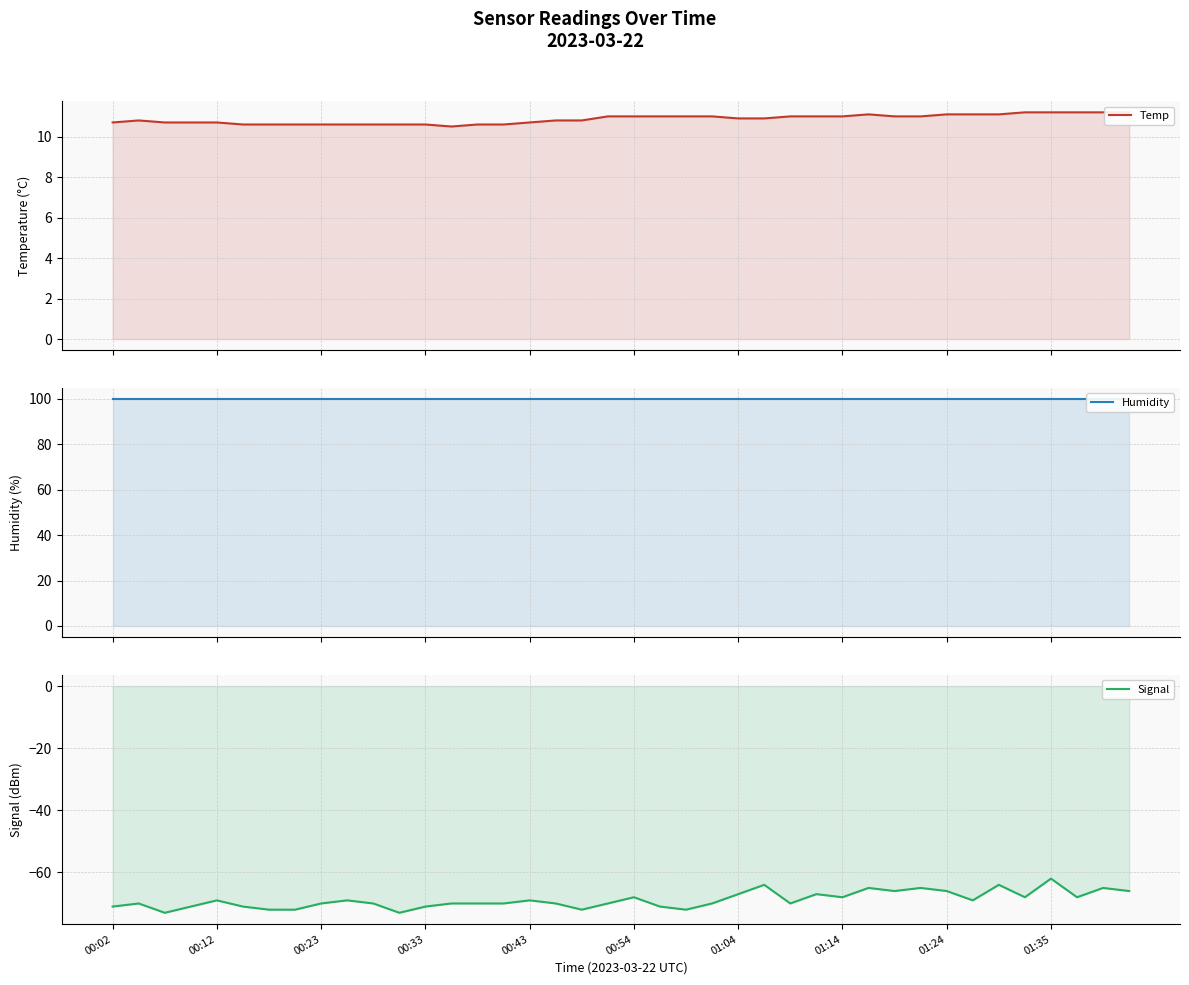

The value of Signal at 00:54 is -41.7. True or false?

False